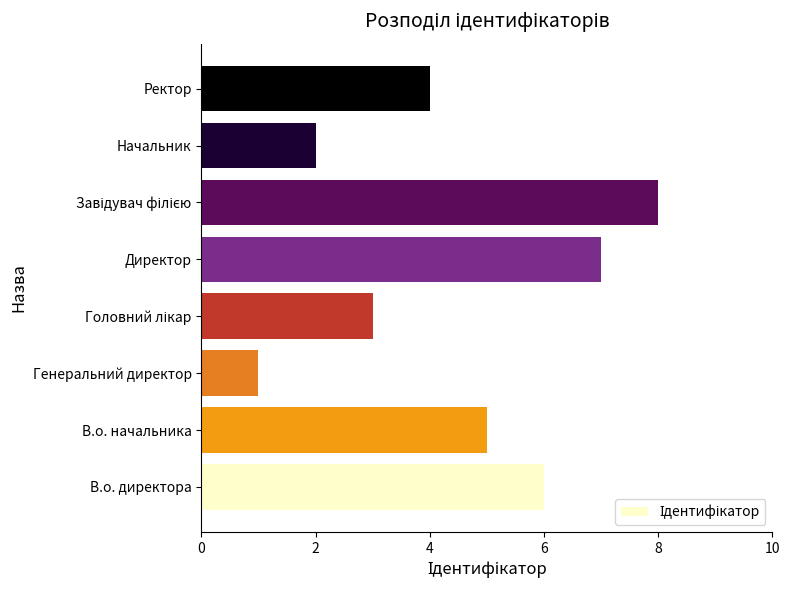

What is the sum of all values?

36